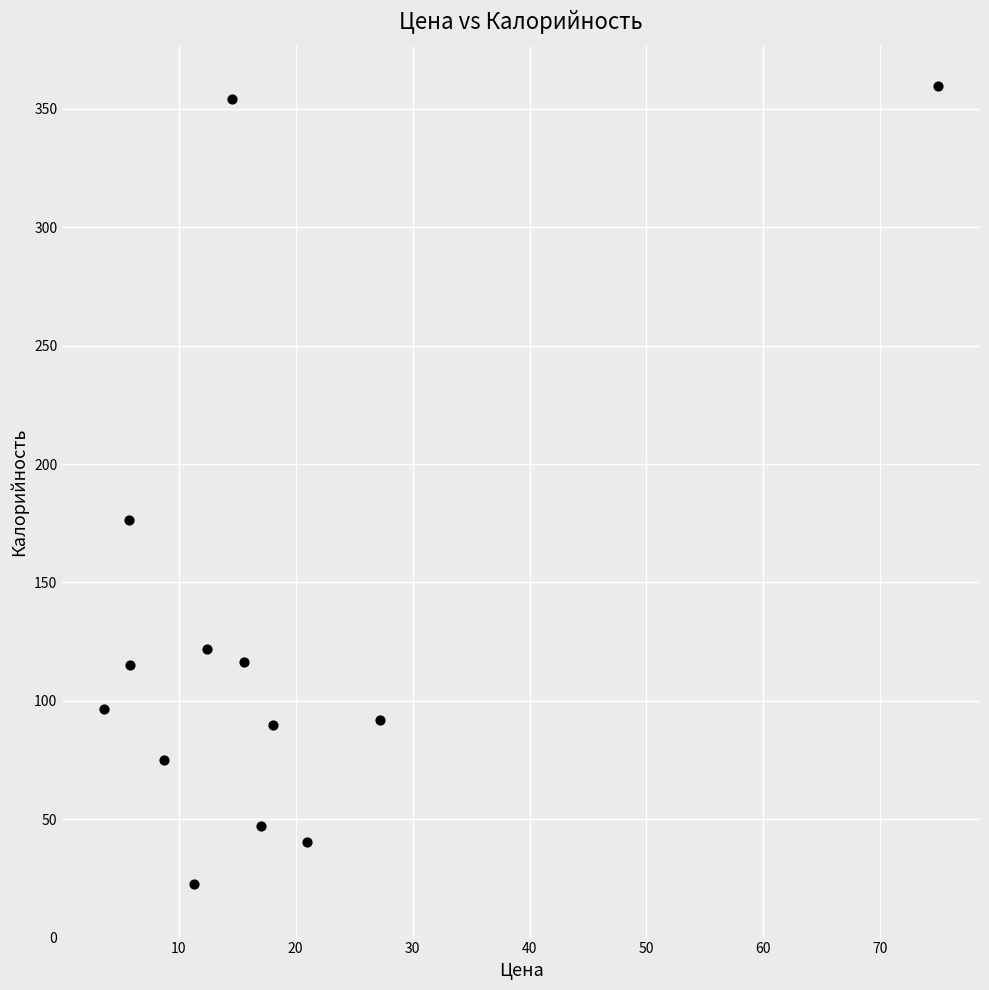

What is the range of Y values (max minus min)?

337.0